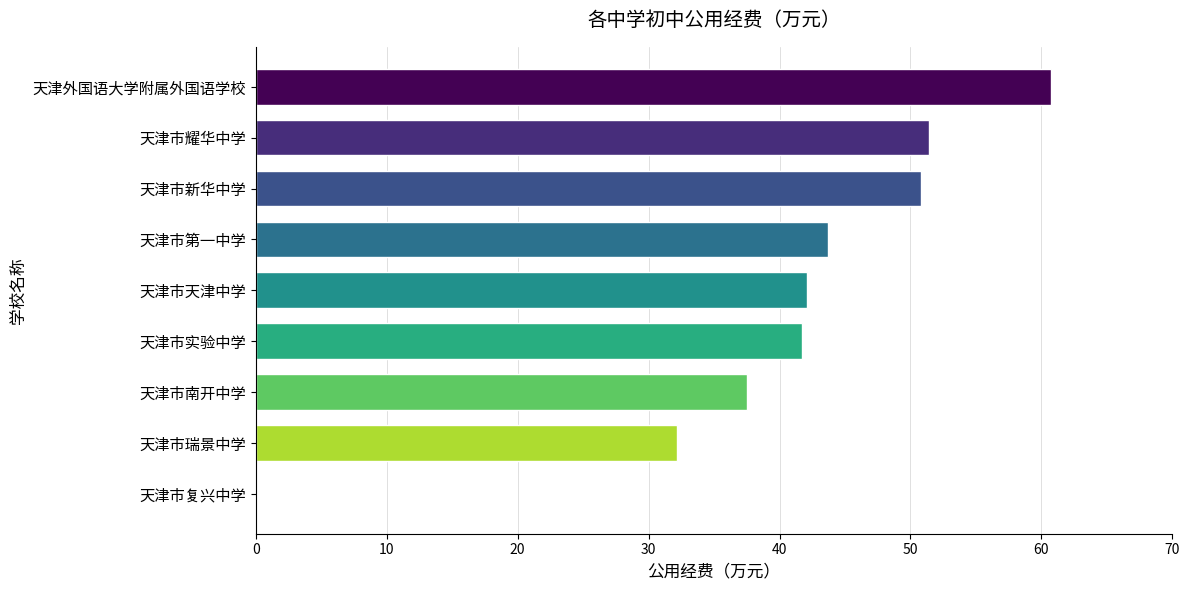

Reading bottom to top, extract all data points from this chart.

天津市复兴中学=0.0	天津市瑞景中学=32.2	天津市南开中学=37.5	天津市实验中学=41.7	天津市天津中学=42.1	天津市第一中学=43.7	天津市新华中学=50.8	天津市耀华中学=51.4	天津外国语大学附属外国语学校=60.7